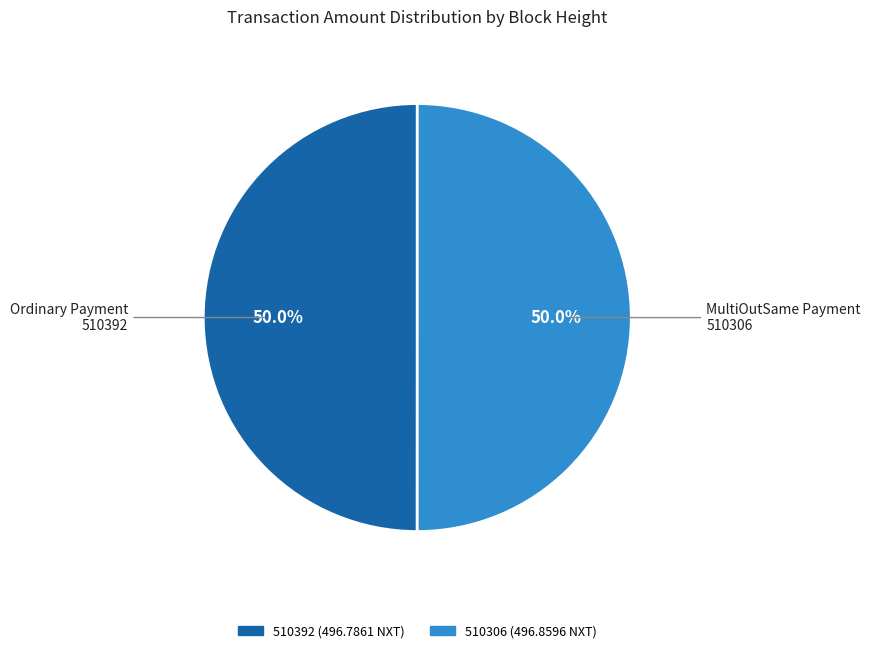

Count the number of slices in the pie.

2